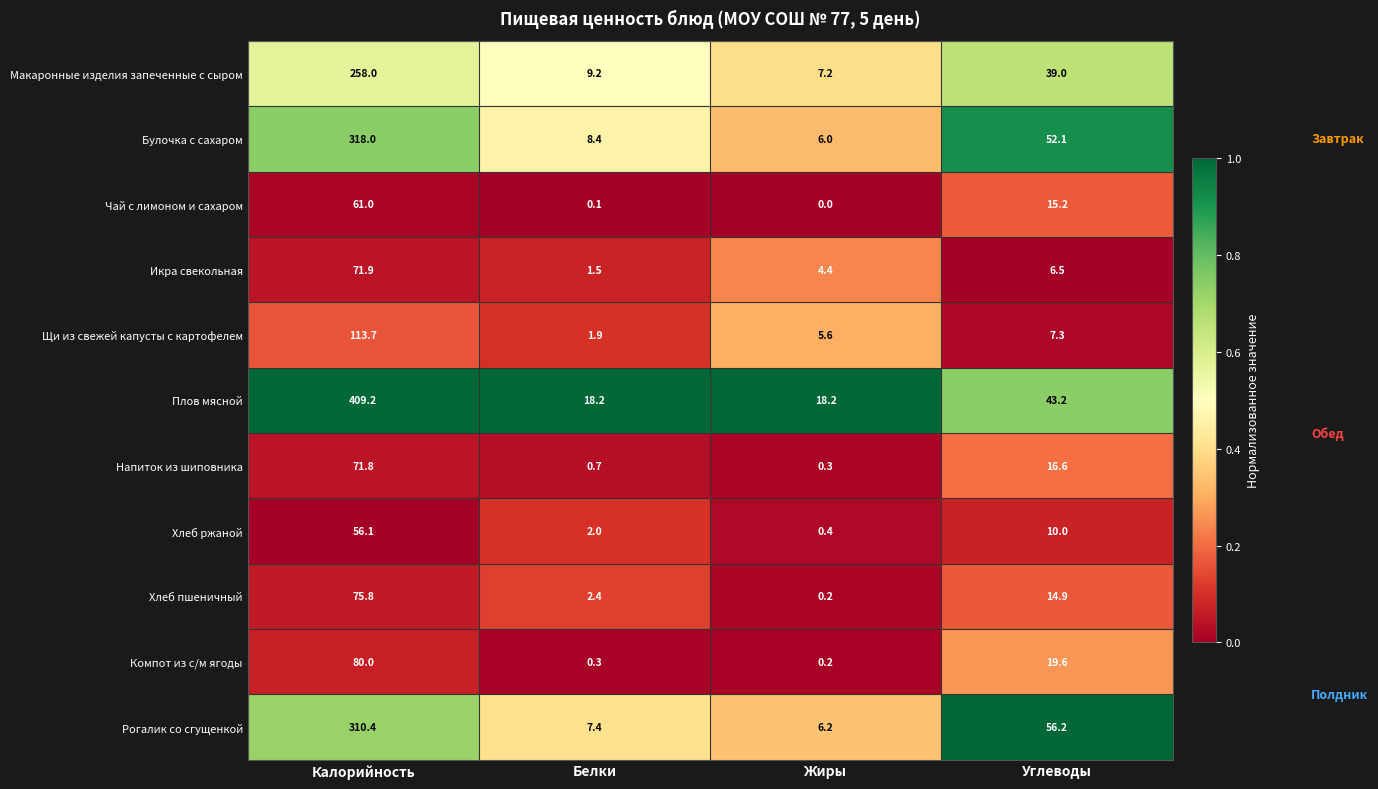

Rank the series at Калорийность from highest to lowest value.

Плов мясной, Булочка с сахаром, Рогалик со сгущенкой, Макаронные изделия запеченные с сыром, Щи из свежей капусты с картофелем, Компот из с/м ягоды, Хлеб пшеничный, Икра свекольная, Напиток из шиповника, Чай с лимоном и сахаром, Хлеб ржаной